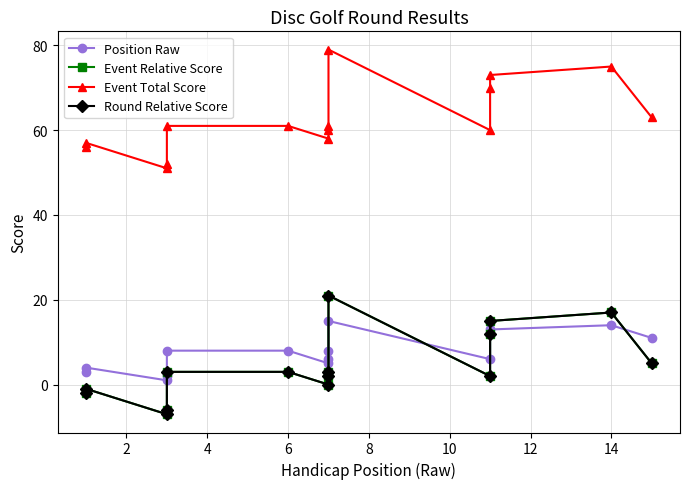

Count the number of data series in this chart.

4